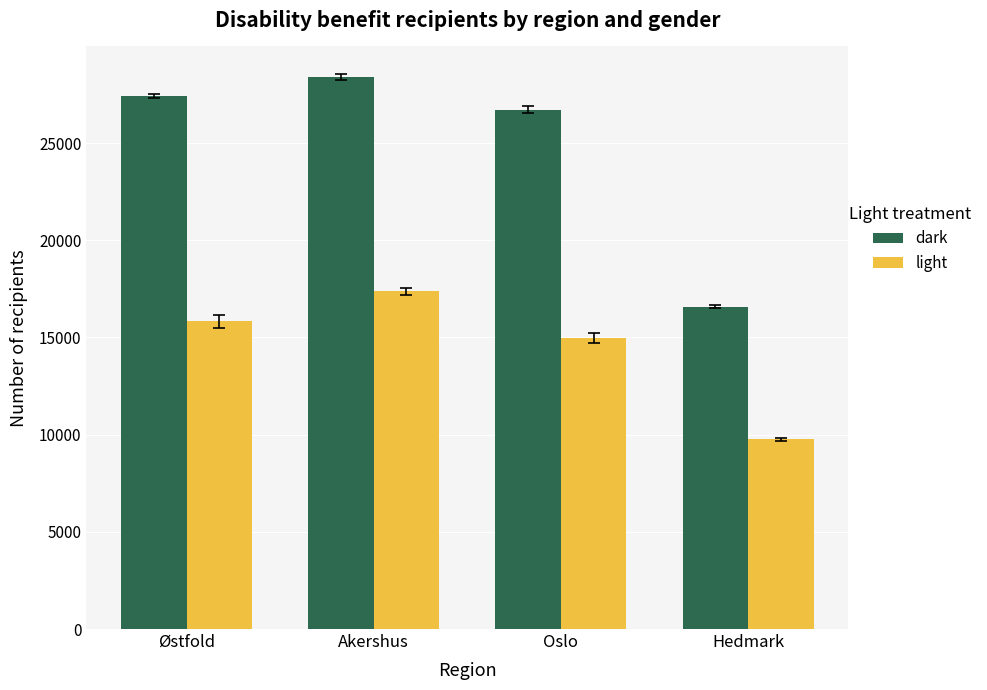

Which series changed the most between Østfold and Hedmark?

dark